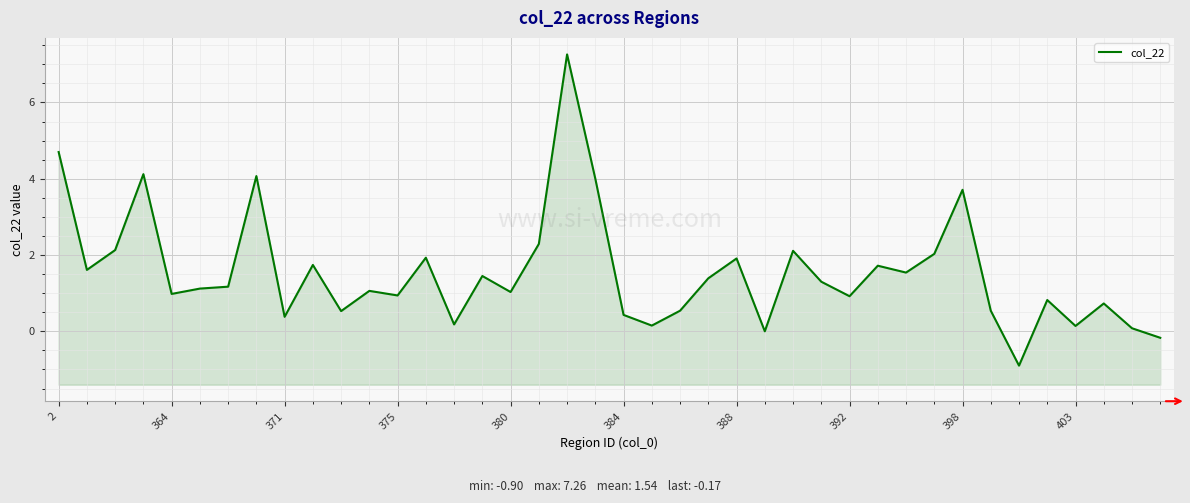

What is the difference between the second highest and minimum values?

5.6